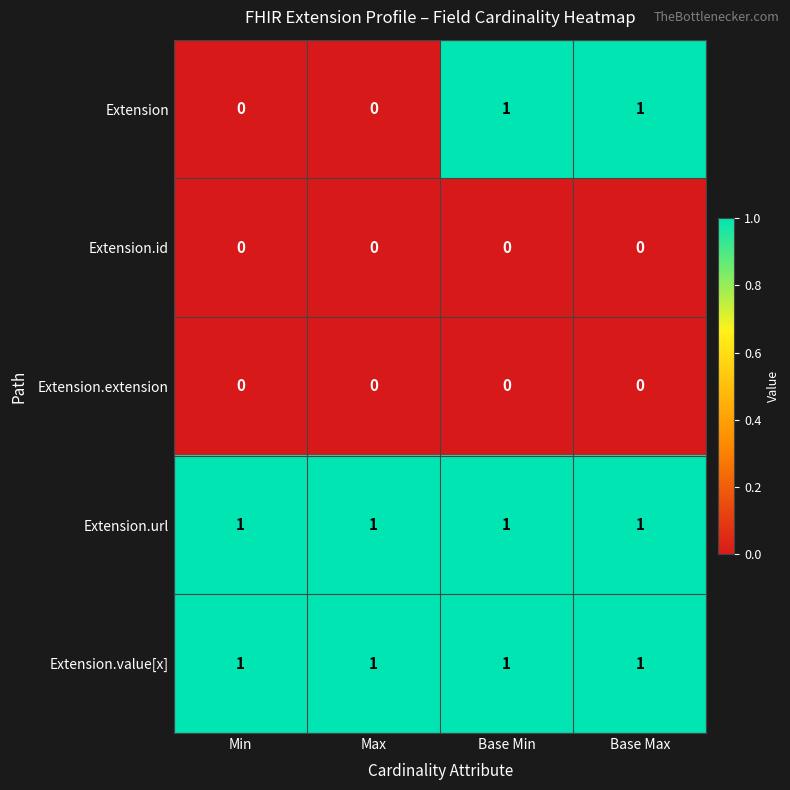

Reading left to right, extract all data points from this chart.

Extension: Min=0	Max=0	Base Min=1	Base Max=1
Extension.id: Min=0	Max=0	Base Min=0	Base Max=0
Extension.extension: Min=0	Max=0	Base Min=0	Base Max=0
Extension.url: Min=1	Max=1	Base Min=1	Base Max=1
Extension.value[x]: Min=1	Max=1	Base Min=1	Base Max=1